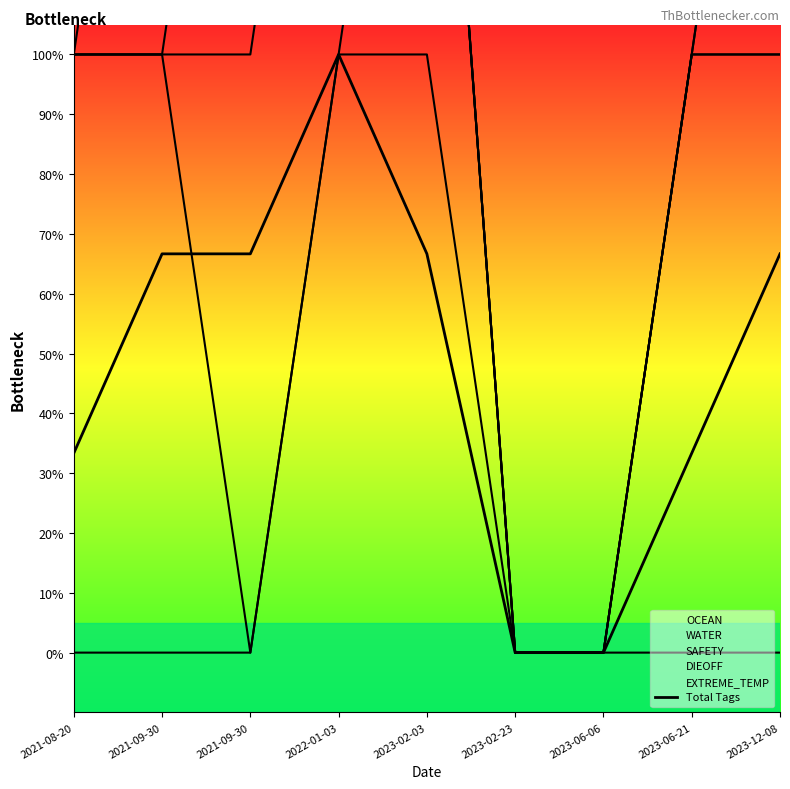

What is the difference between the values at 2023-06-06 and 2023-12-08?

0.7